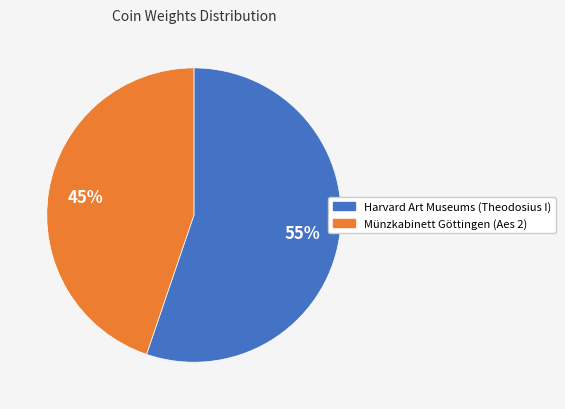

What is the largest slice in the pie chart?

Harvard Art Museums (Theodosius I)